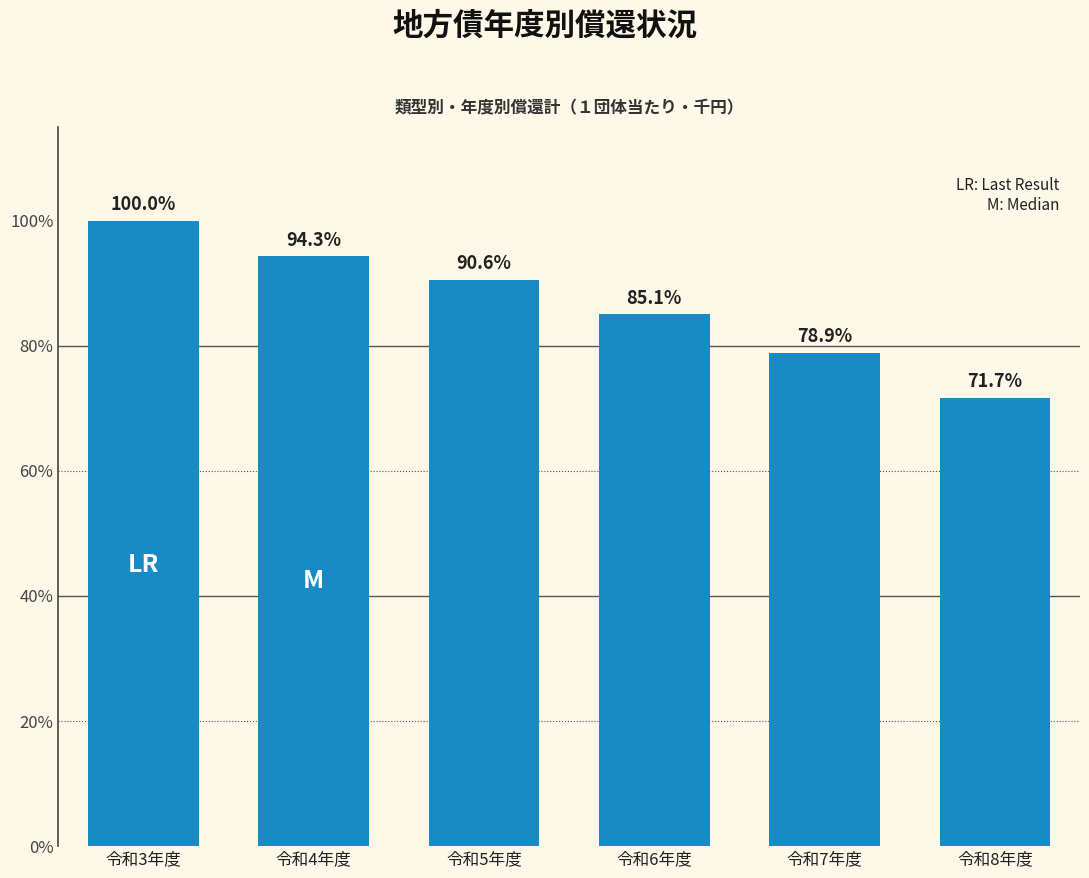

Are the bars horizontal?

No